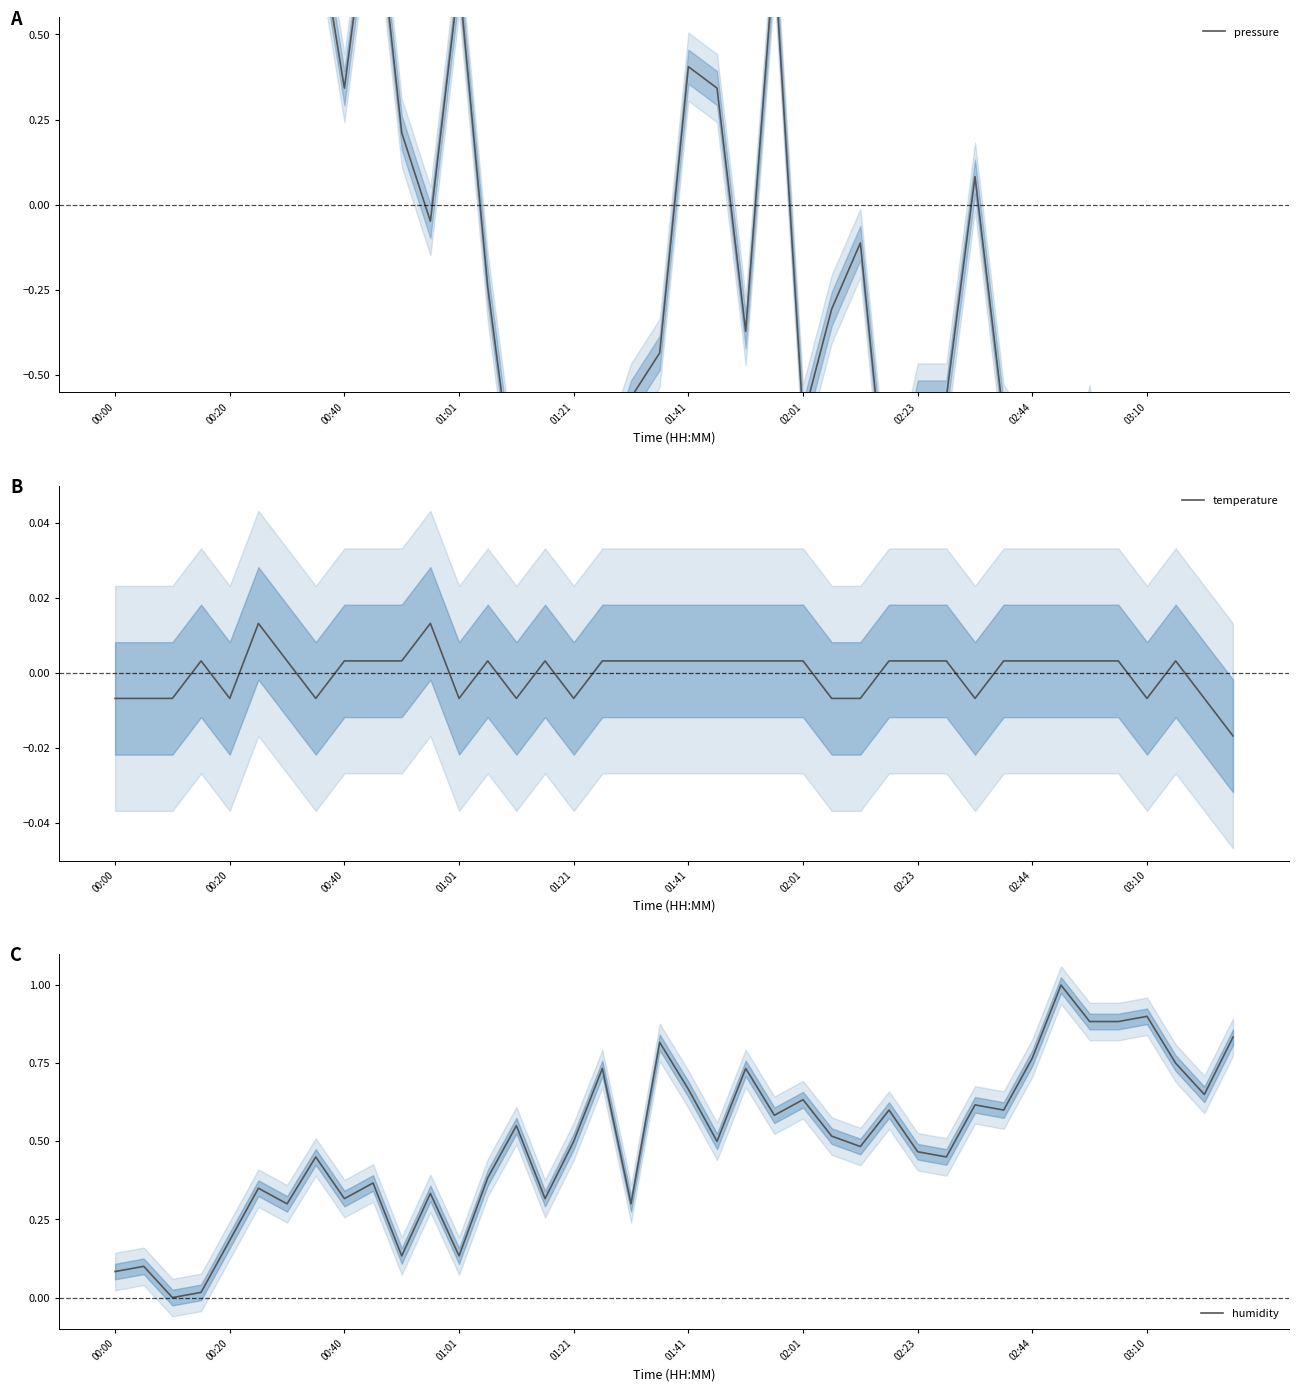

True or false: temperature and pressure intersect in this chart.

True